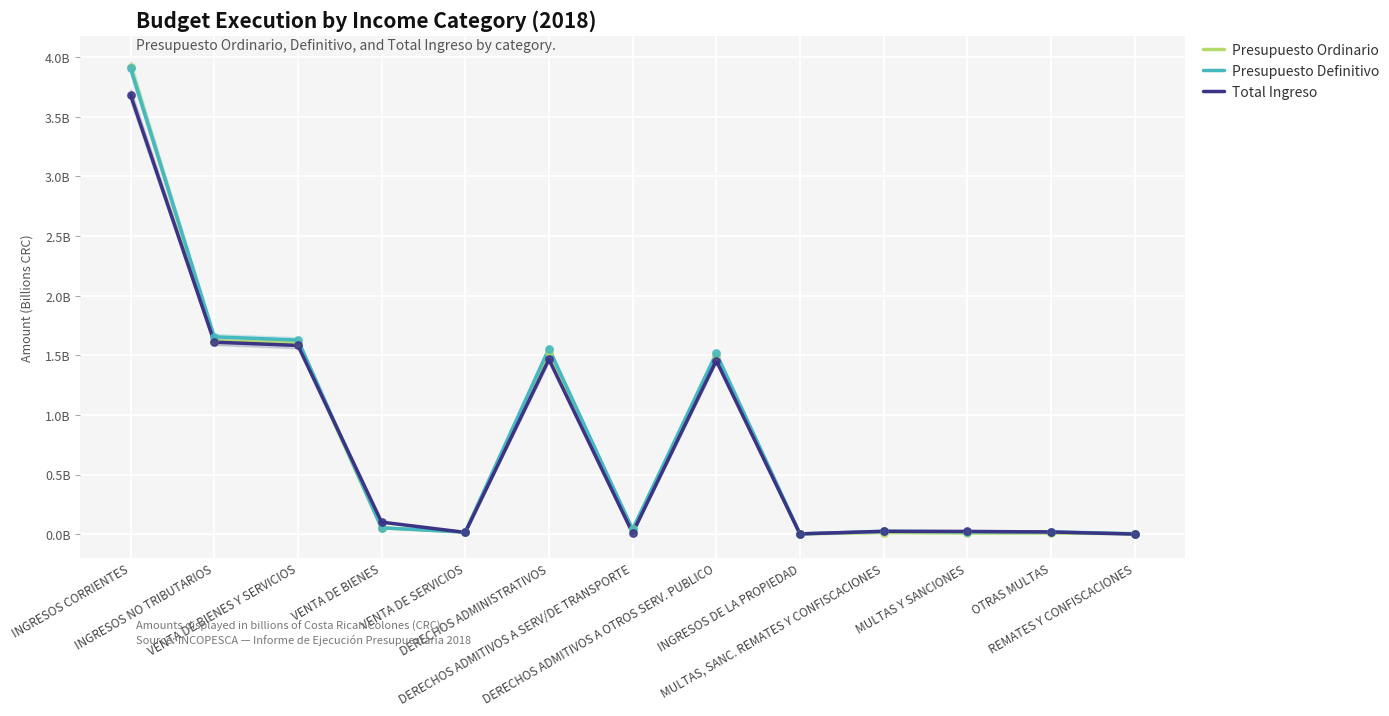

What are all the series names shown in the legend?

Presupuesto Ordinario, Presupuesto Definitivo, Total Ingreso